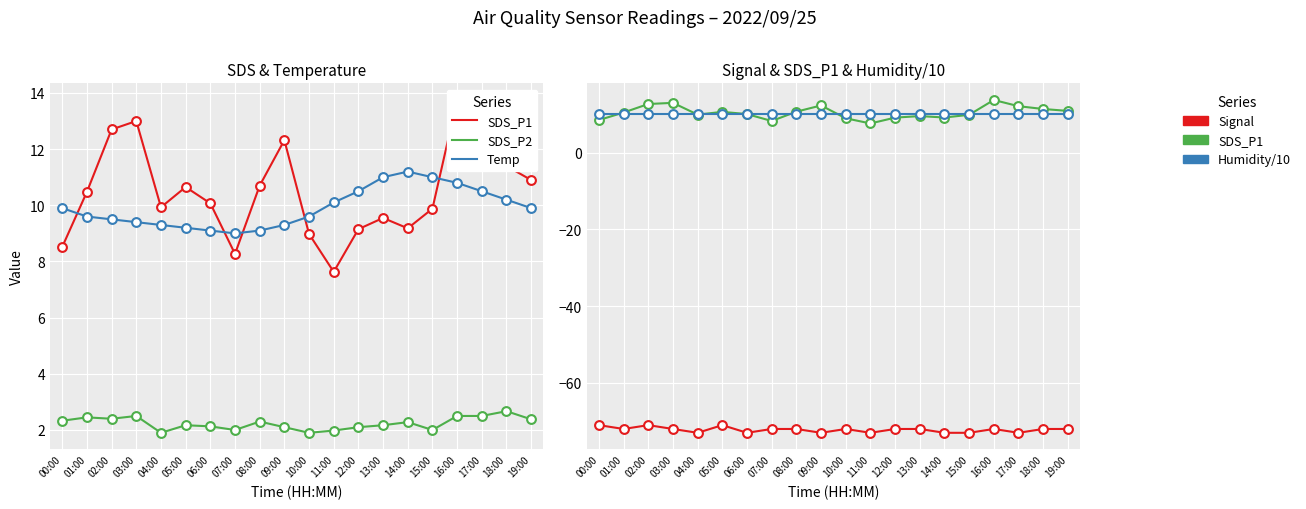

What are all the series names shown in the legend?

SDS_P1, SDS_P2, Temp, Signal, Humidity/10